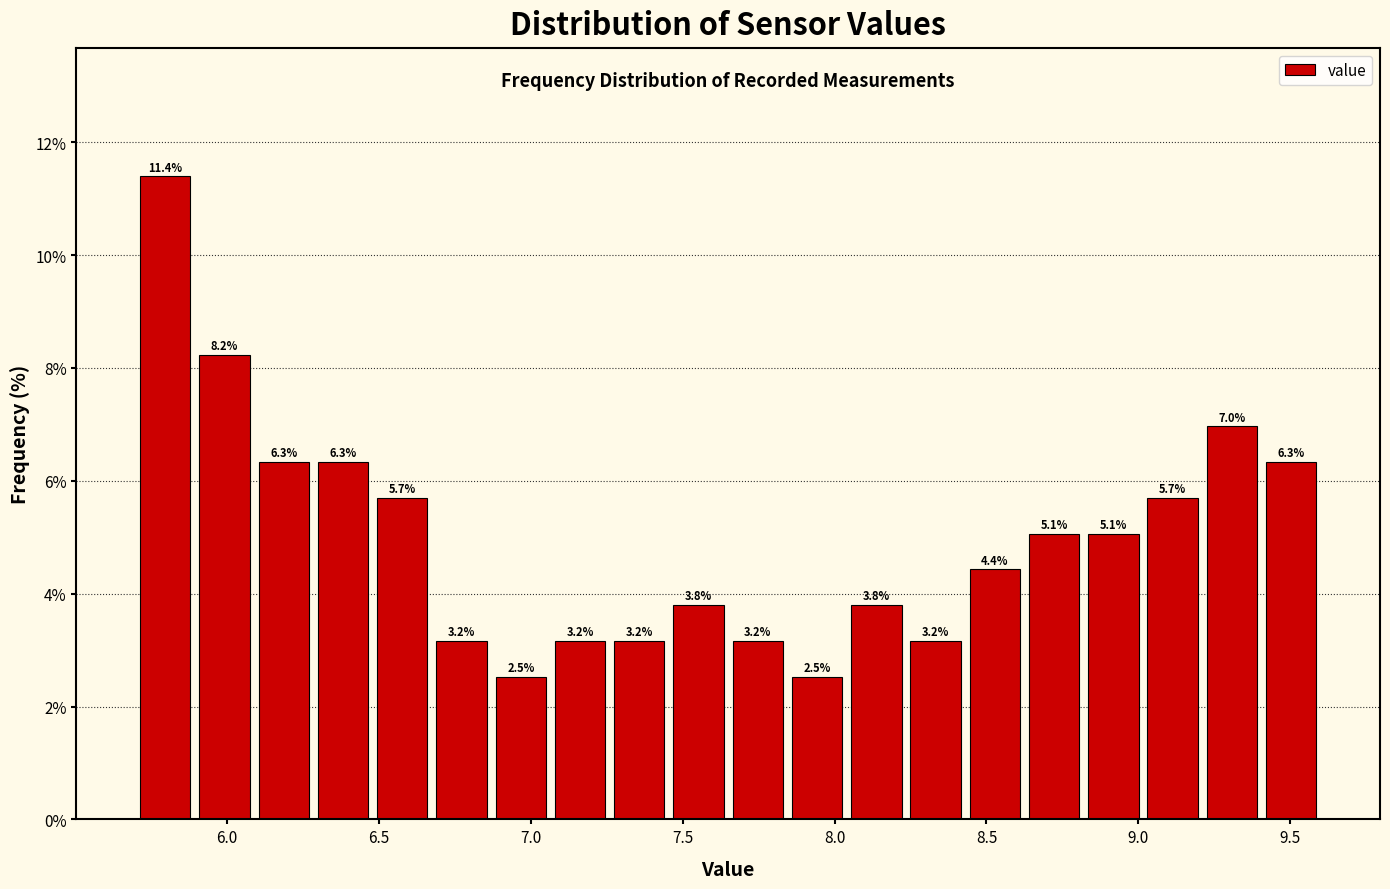

Around what value on the x-axis is the tallest bar? Give the approximate position of its centre, as read against the axis.

5.80